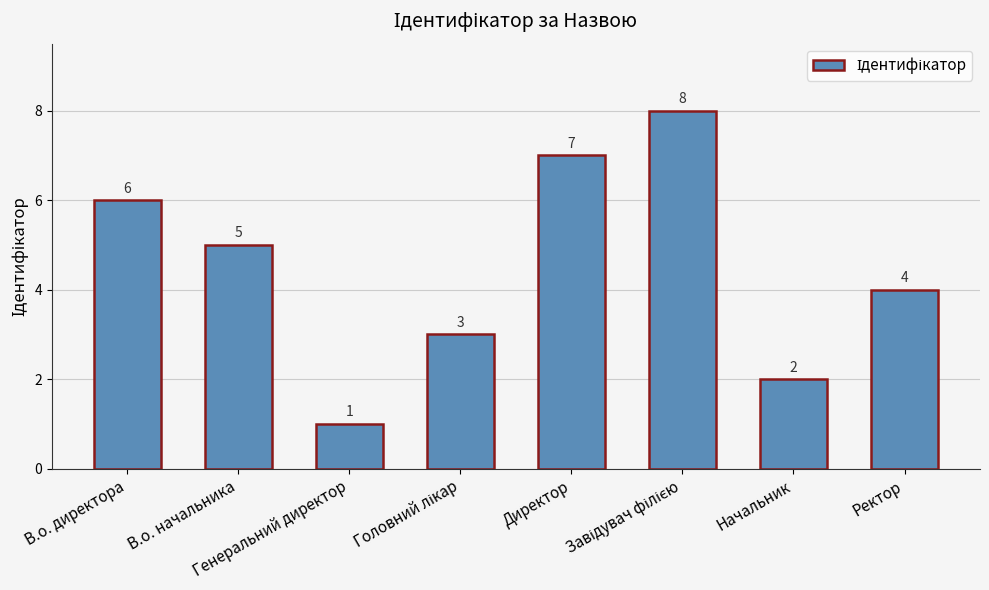

How many data points does each series have?

8